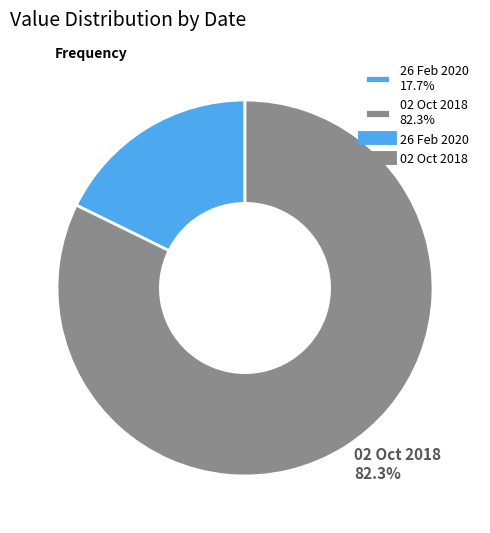

Which has a higher value, 02 Oct 2018 or 26 Feb 2020?

02 Oct 2018